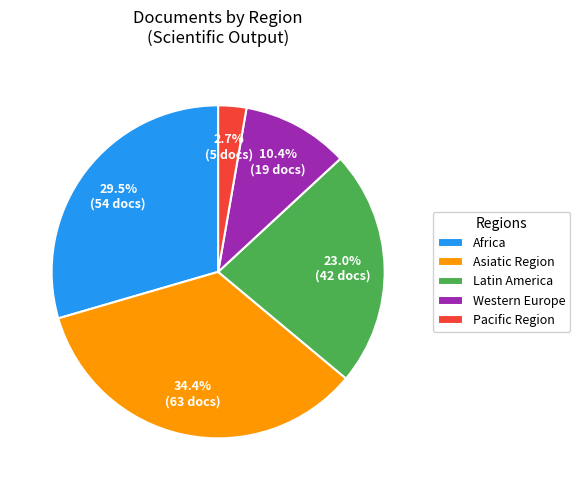

Is it true that Western Europe is 1% of the pie?

False